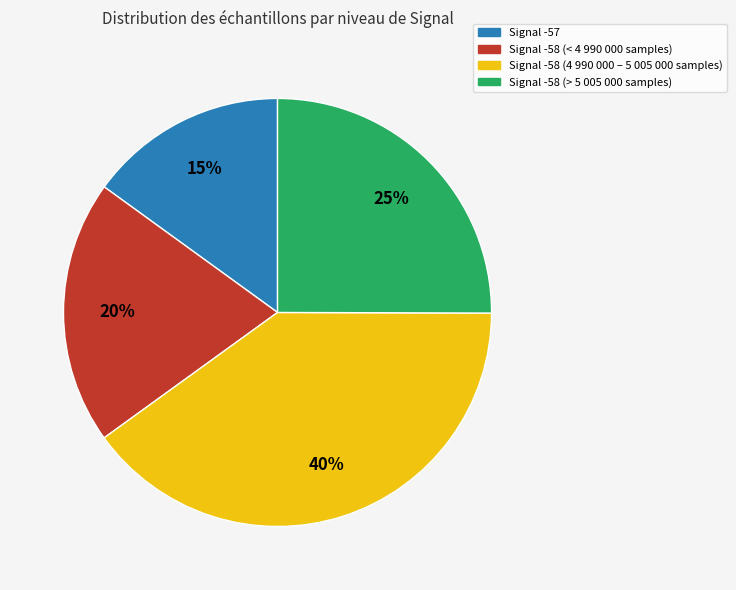

To the nearest percent, what is the average slice percentage?

25%